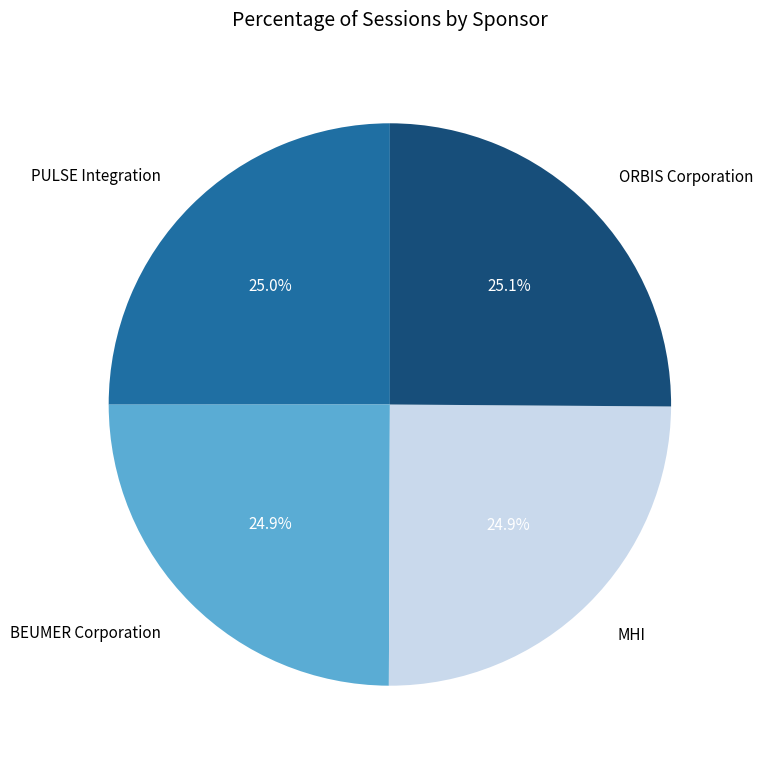

To the nearest percent, what is the combined percentage of PULSE Integration and ORBIS Corporation?

50%